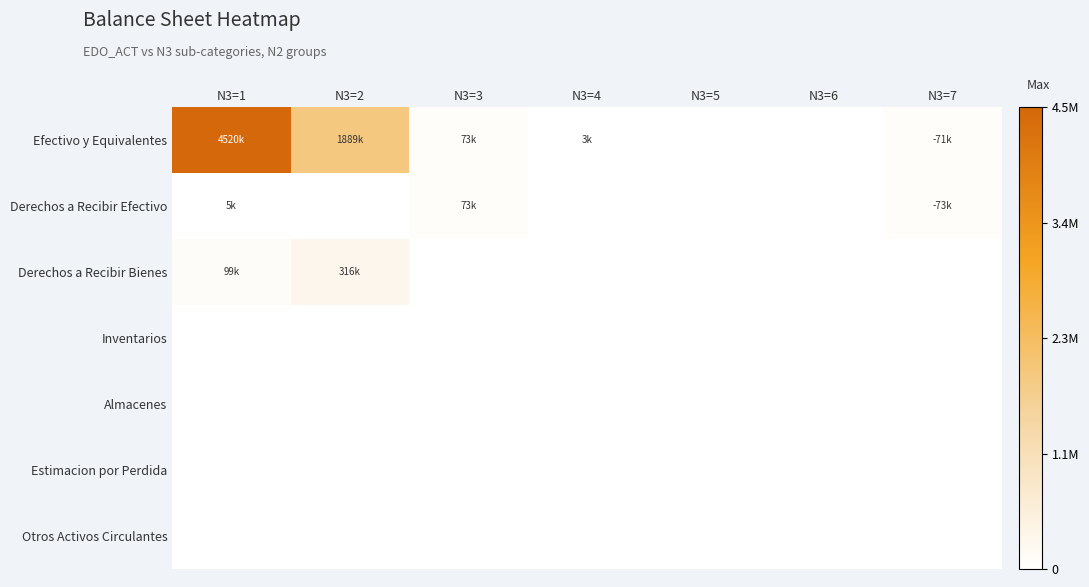

Which has a higher value, N3=1 or N3=5?

N3=1